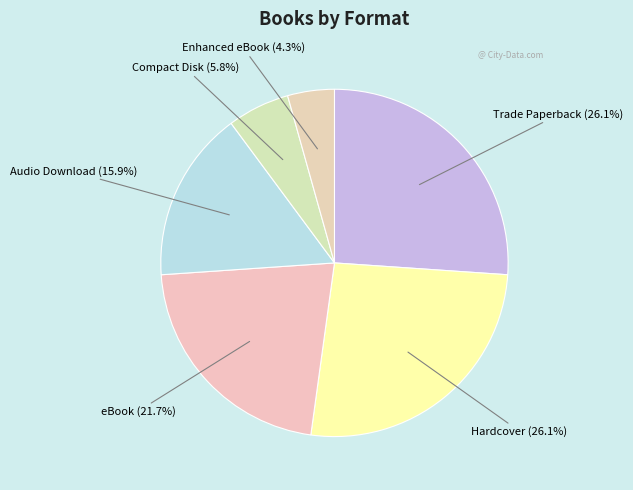

What percentage do Compact Disk and eBook together represent?

27.5%